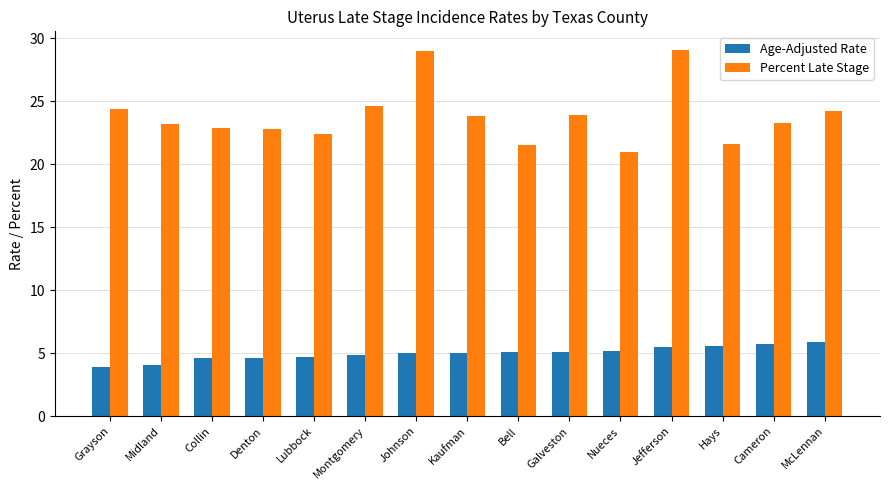

At Kaufman, list the series in order from largest to smallest.

Percent Late Stage, Age-Adjusted Rate